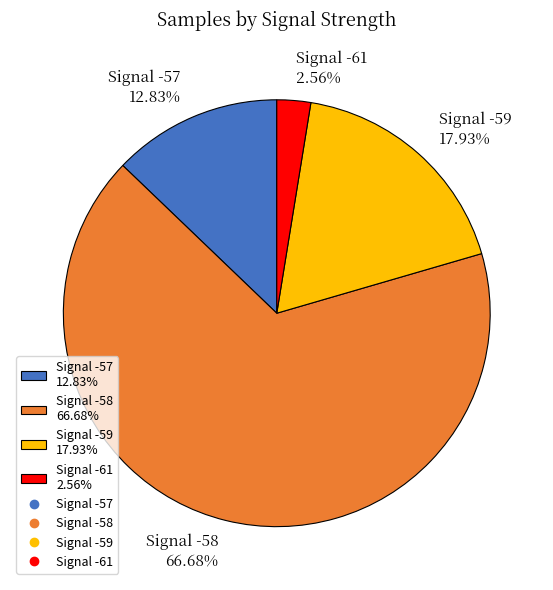

Count the number of slices in the pie.

4